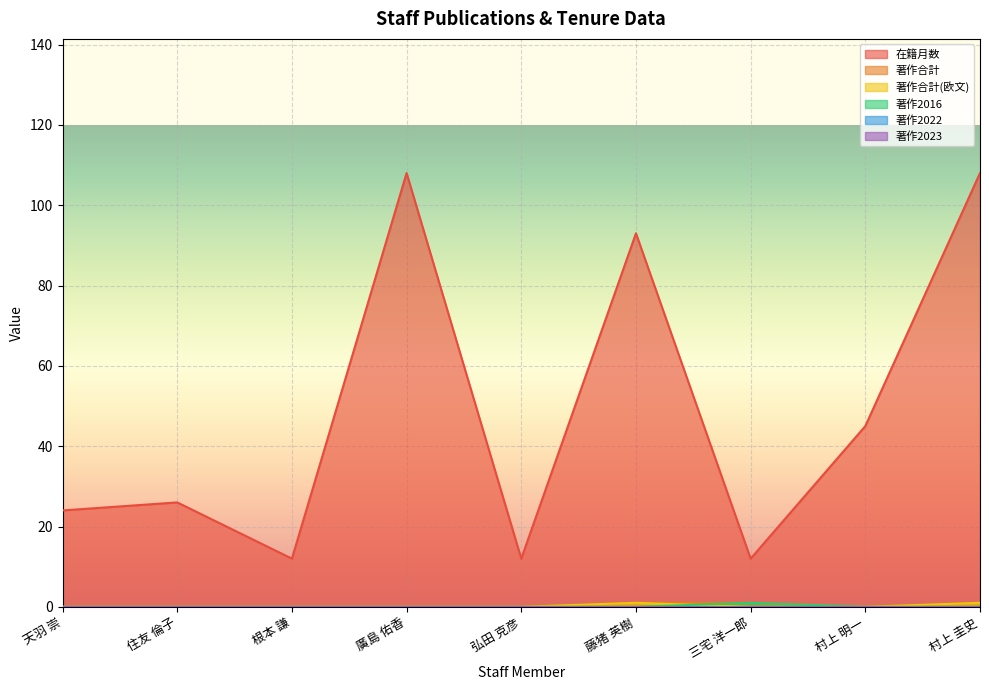

Is the value of 著作合計 at 根本 謙 greater than the value of 在籍月数 at 住友 倫子?

No